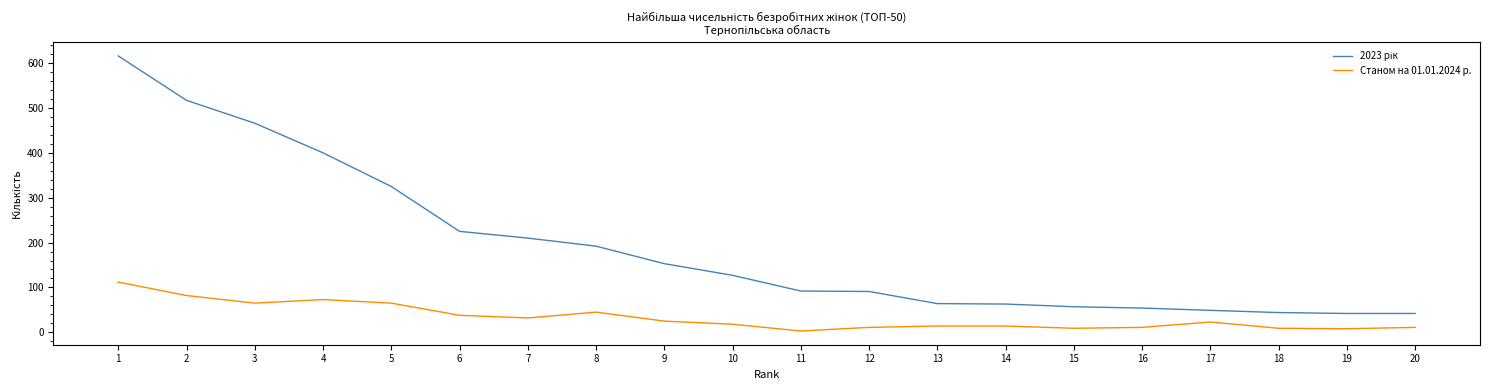

Reading left to right, list all the values displayed in this chart.

2023 рік: 1=616	2=517	3=466	4=400	5=325	6=225	7=210	8=192	9=153	10=127	11=92	12=91	13=64	14=63	15=57	16=54	17=49	18=44	19=42	20=42
Станом на 01.01.2024 р.: 1=112	2=82	3=65	4=73	5=65	6=38	7=32	8=45	9=25	10=18	11=3	12=11	13=14	14=14	15=9	16=11	17=23	18=9	19=8	20=11